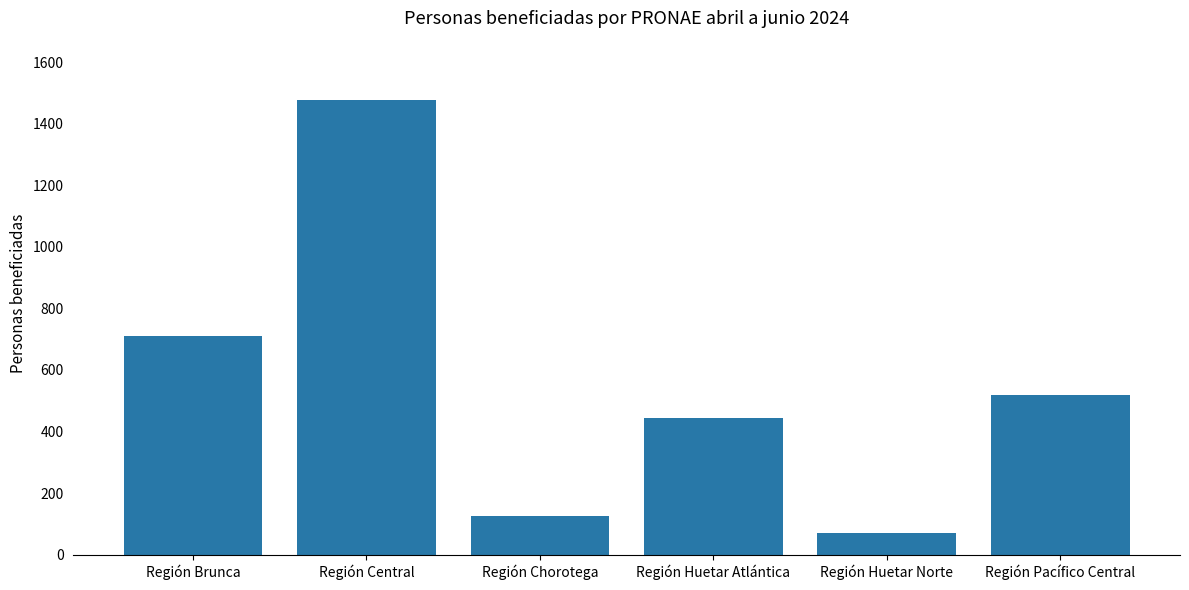

Which label corresponds to the smallest value in the chart?

Región Huetar Norte